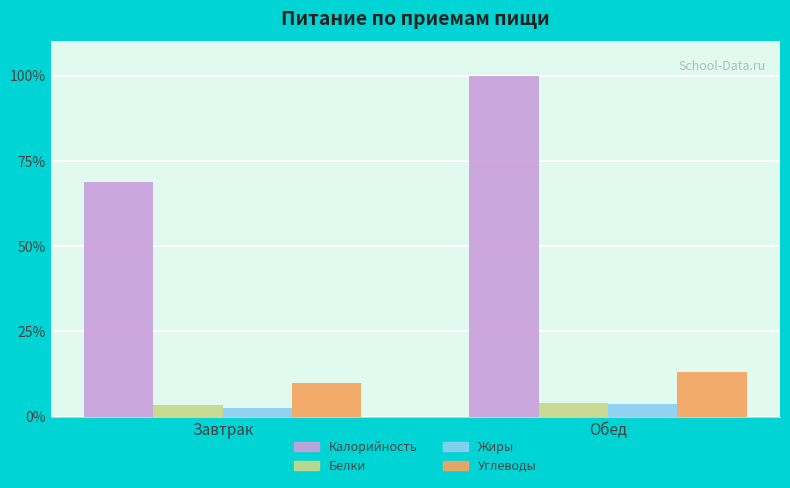

Read the Жиры value at Завтрак.

2.6